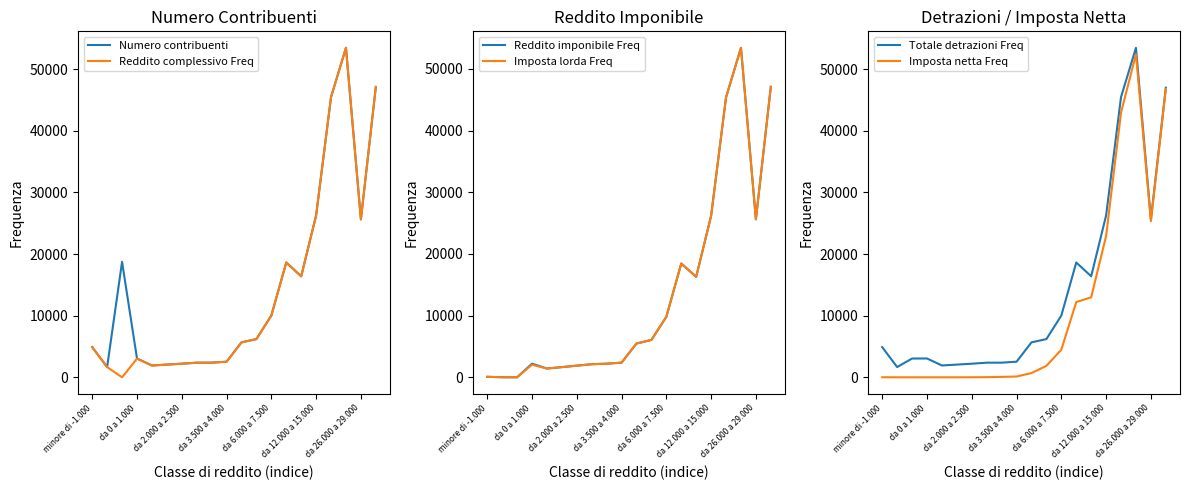

Reading right to left, list all the values displayed in this chart.

Numero contribuenti: 47126	25628	53479	45485	26268	16392	18633	10021	6200	5668	2529	2374	2370	2208	2063	1916	3054	18742	1660	4897
Reddito complessivo Freq: 47126	25626	53478	45484	26267	16388	18628	10013	6198	5664	2527	2372	2366	2201	2054	1907	3028	0	1660	4897
Reddito imponibile Freq: 47105	25614	53432	45400	26182	16299	18446	9806	6060	5475	2377	2207	2121	1886	1650	1421	2206	0	8	79
Imposta lorda Freq: 47105	25614	53432	45400	26182	16299	18446	9805	6060	5475	2377	2206	2120	1885	1650	1421	2042	0	8	79
Totale detrazioni Freq: 46994	25604	53471	45485	26268	16391	18632	10021	6200	5667	2529	2374	2370	2207	2063	1916	3054	3044	1660	4897
Imposta netta Freq: 46799	25339	52422	42971	22939	12984	12205	4479	1859	681	127	62	21	4	0	0	0	0	0	8